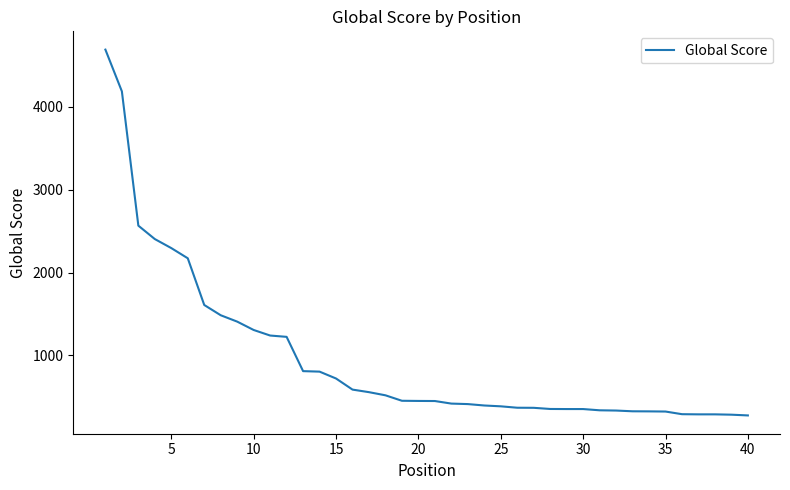

What is the smallest value displayed?

274